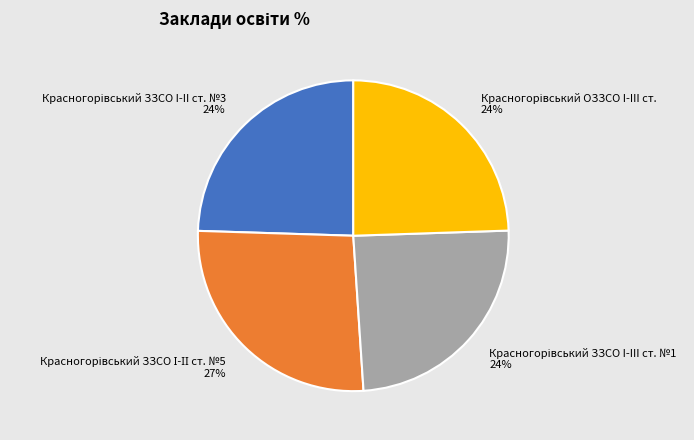

How many slices are in this pie chart?

4